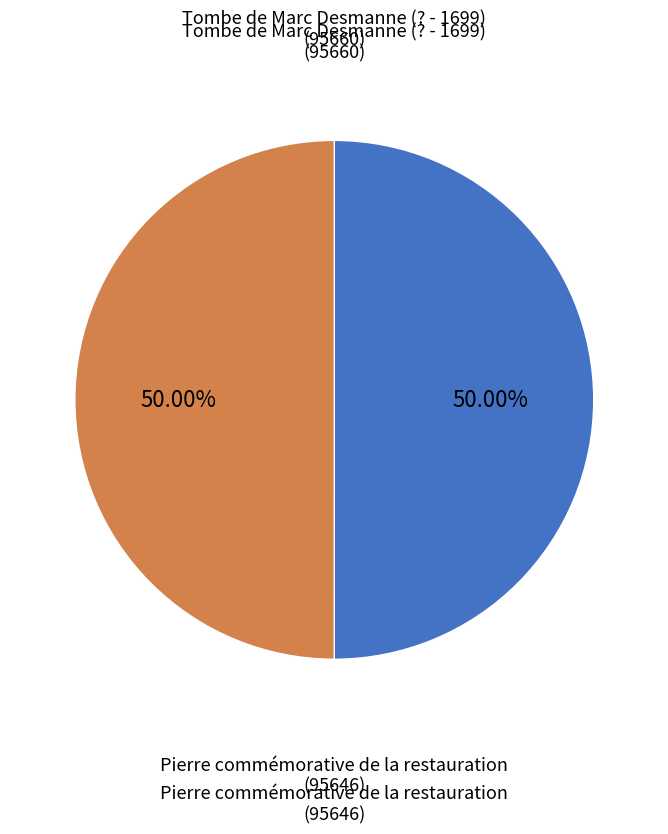

To the nearest percent, what is the combined percentage of Tombe de Marc Desmanne (? - 1699) and Pierre commémorative de la restauration?

100%